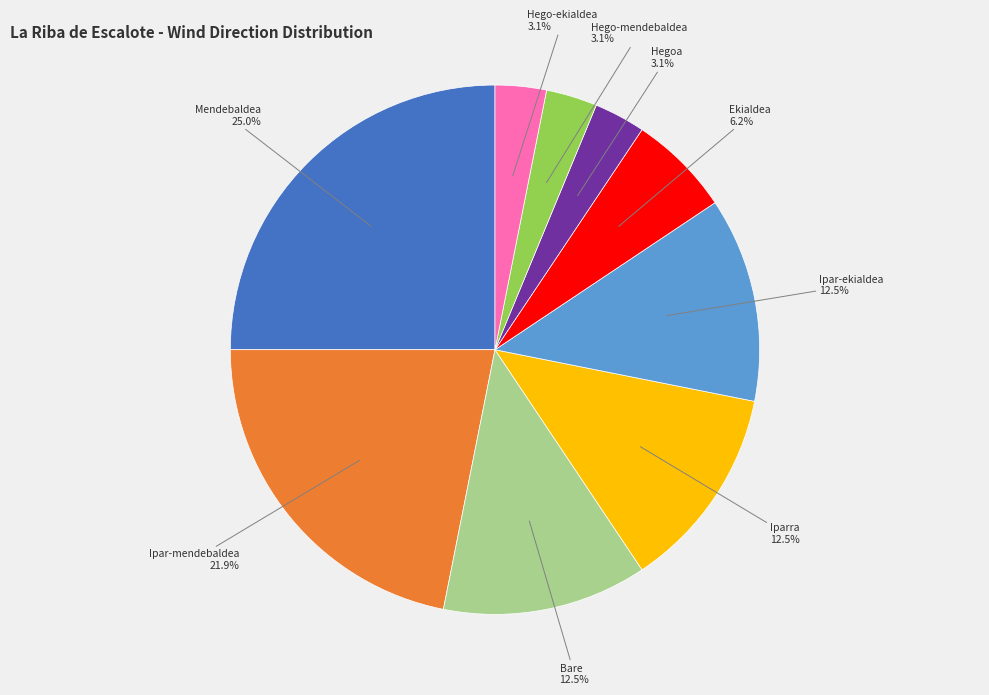

Is there any slice that represents more than half of the pie?

No